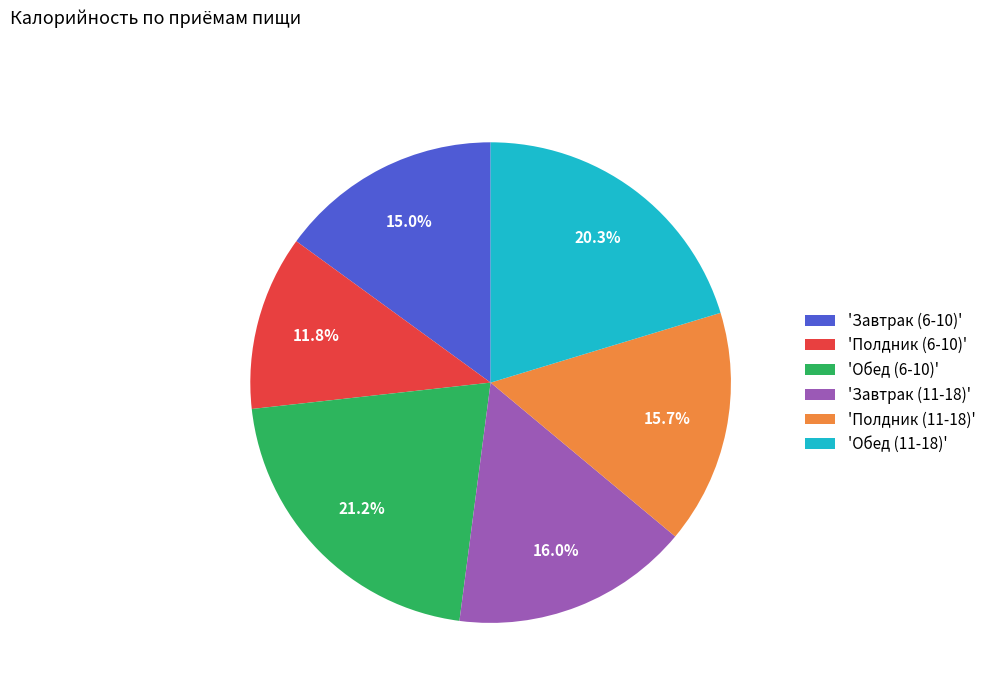

Do 'Обед (11-18)' and 'Завтрак (6-10)' together represent more than half of the pie?

No